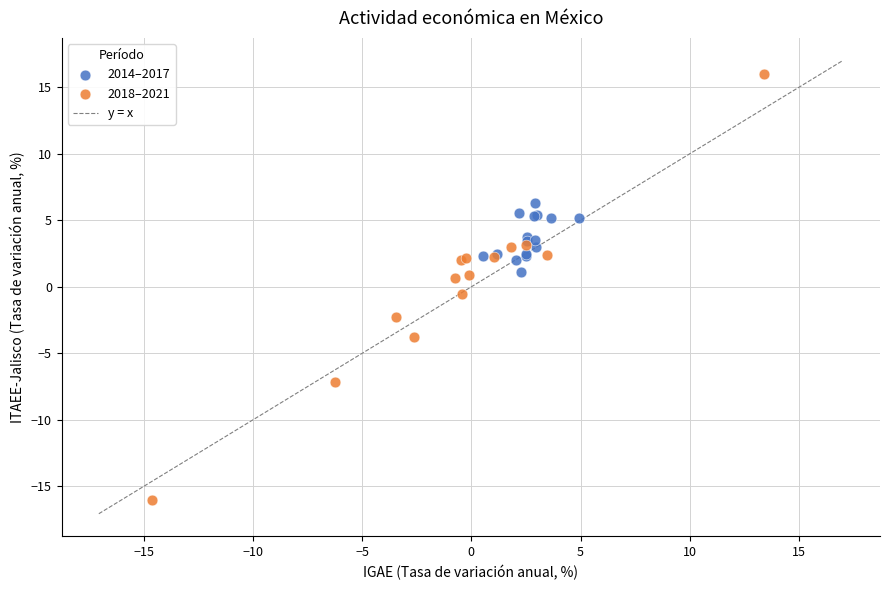

Which series contains the highest Y value?

2018–2021